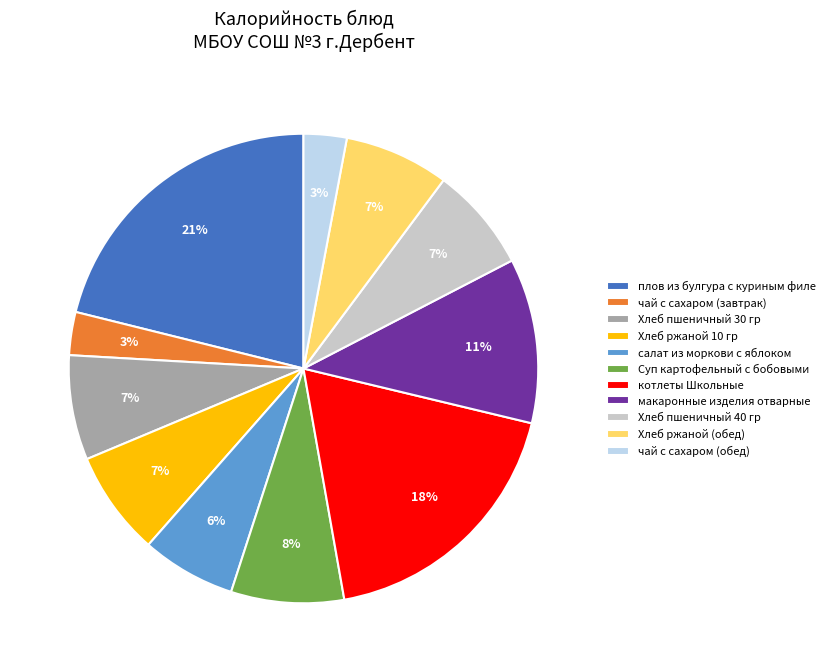

Which has a higher value, салат из моркови с яблоком or чай с сахаром (завтрак)?

салат из моркови с яблоком